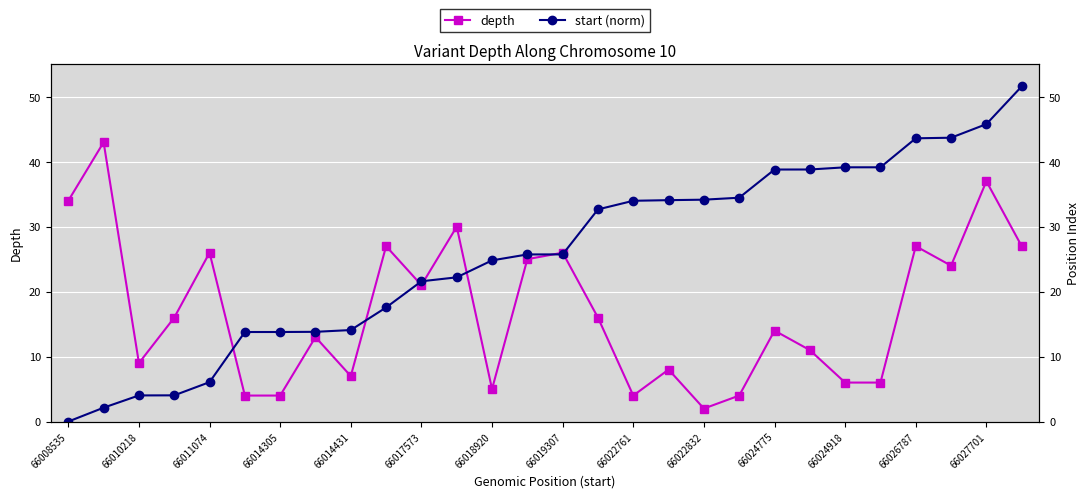

What is the spread (max minus min) of values at 66026787?

16.6